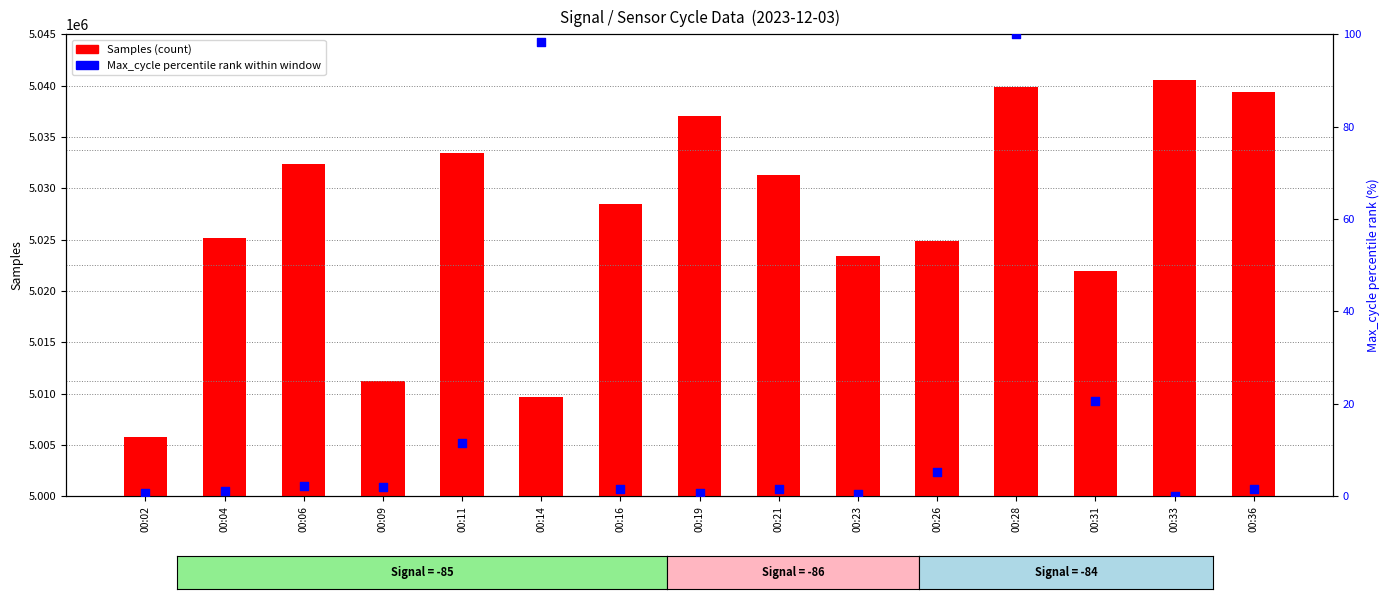

Which series has the widest spread of Y values?

Samples (count)